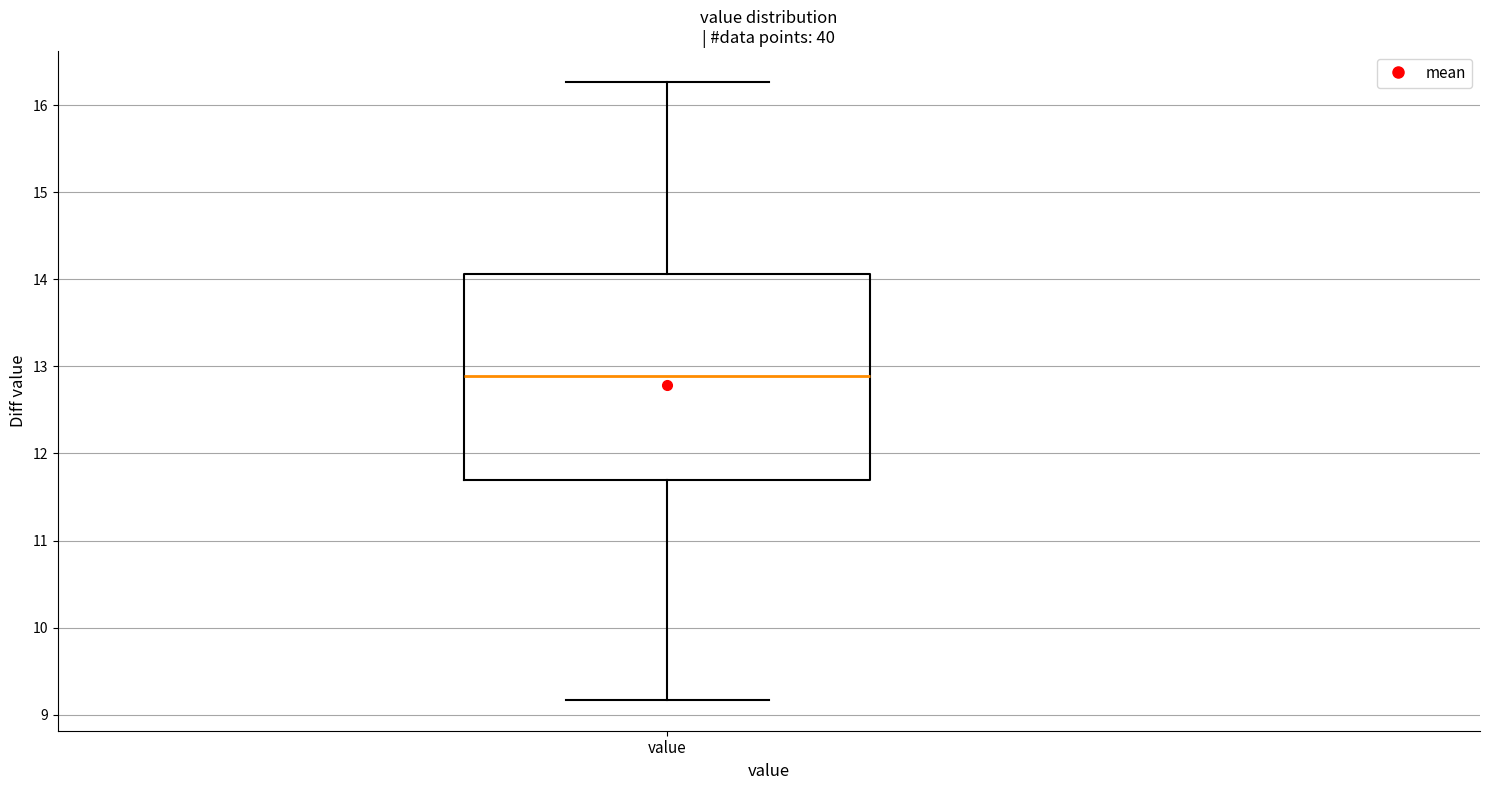

Read this box plot against the y-axis: the position of the median line, the range covered by the box, and the ends of both whiskers. The values are not printed on the chart, so give them approximately, as read against the axis.

median 12.9, box 11.7 to 14.1, whiskers 9.2 to 16.3